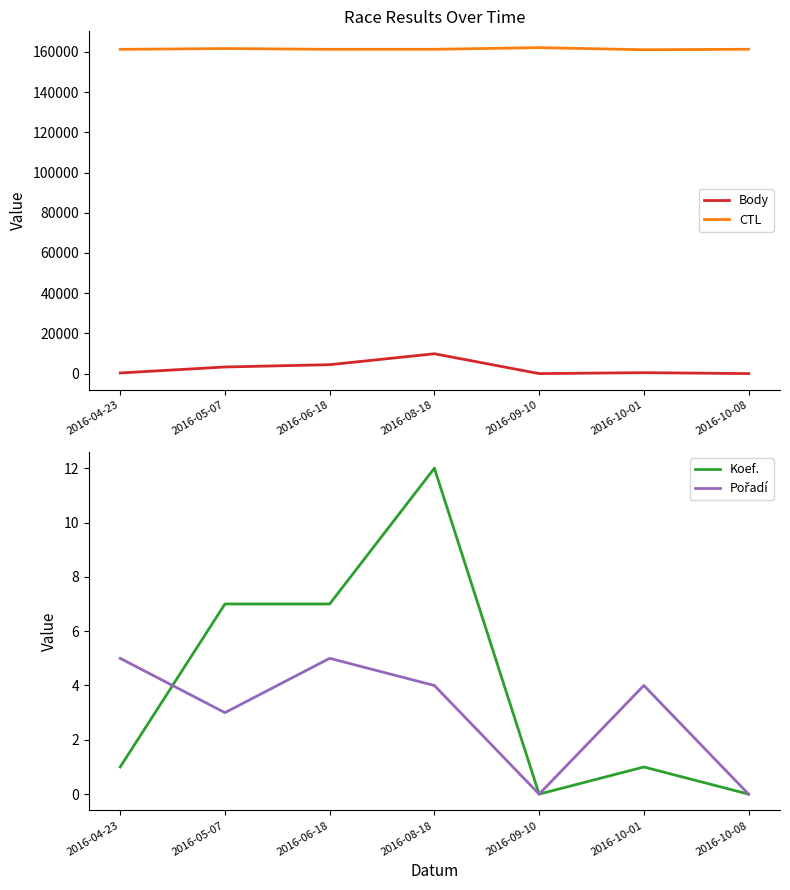

Where is Pořadí nearest to the value 2?

2016-05-07